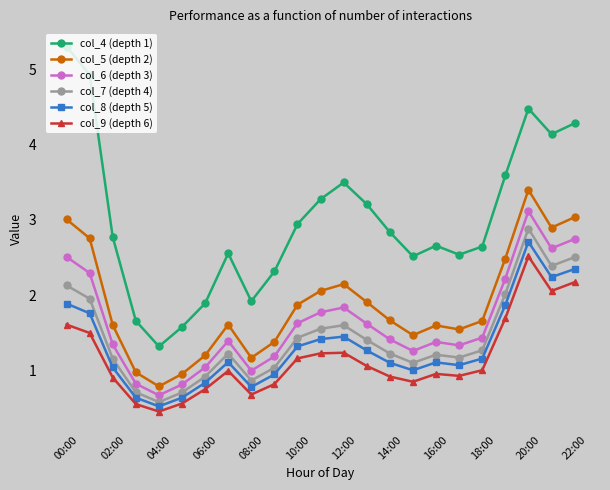

What is the difference between the maximum and minimum values in the col_9 (depth 6) series?

2.1